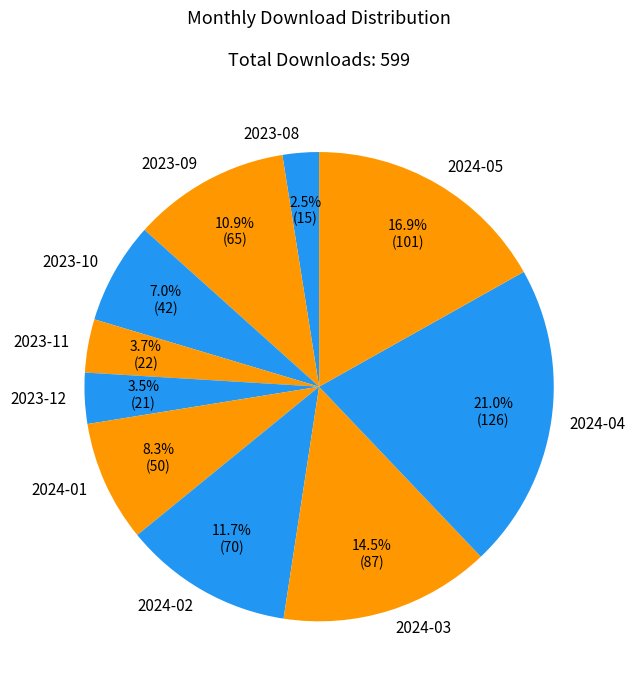

What percentage do 2023-09 and 2024-01 together represent?

19.2%